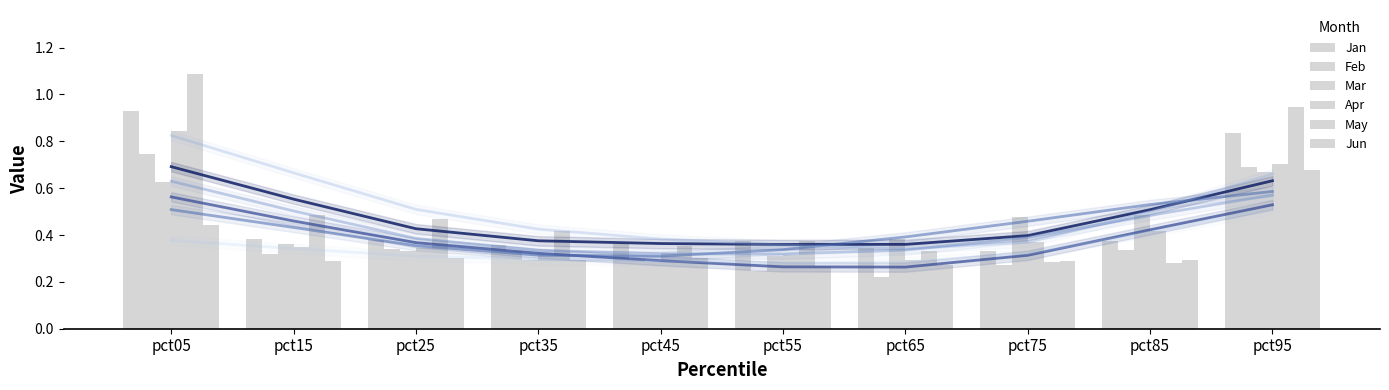

Rank the series by their maximum value, from highest to lowest.

May, Jan, Apr, Feb, Jun, Mar